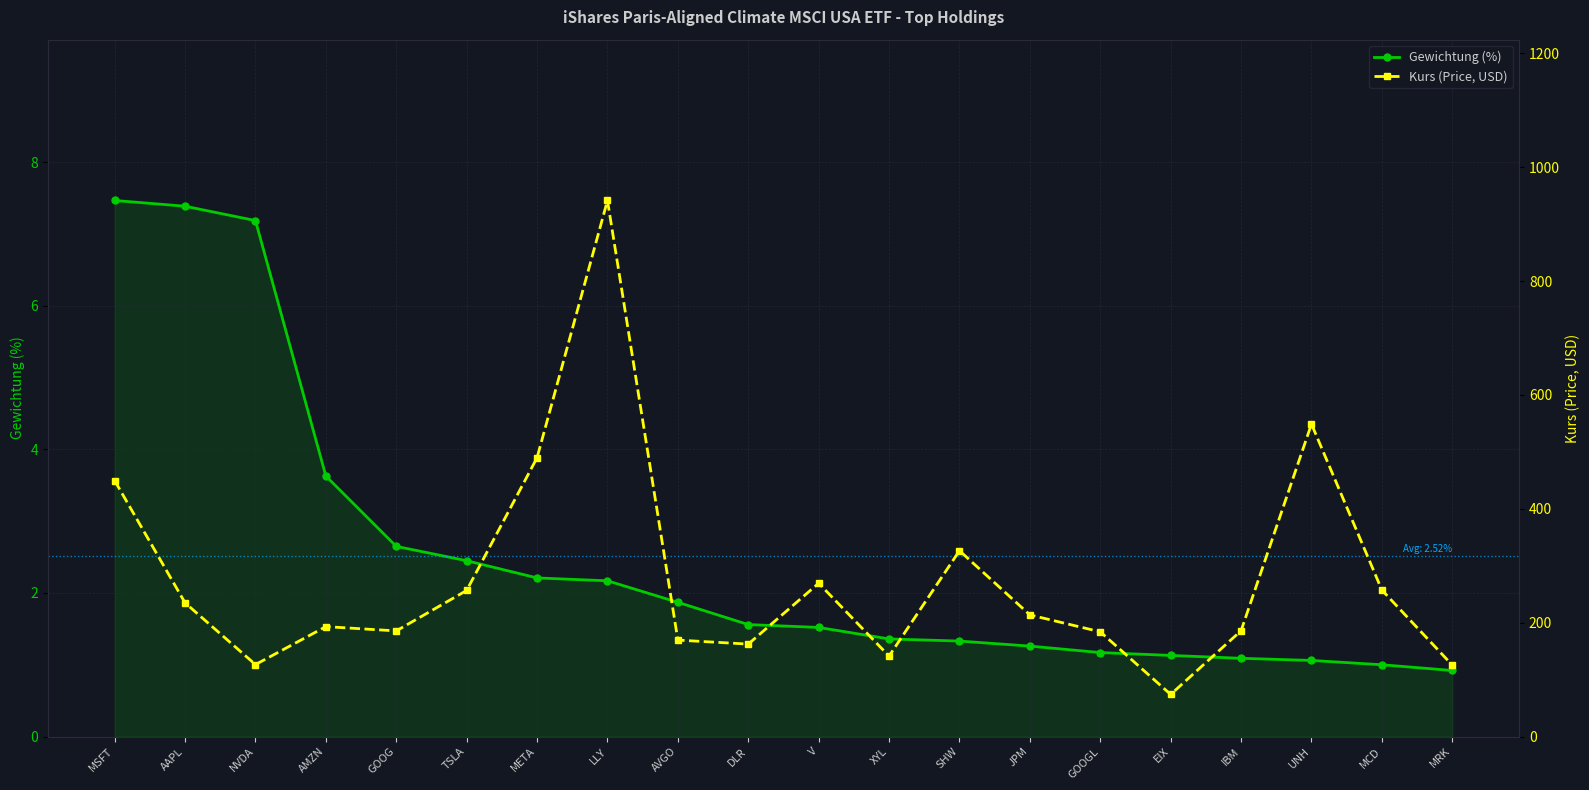

Between NVDA and IBM, which series saw the biggest shift?

Kurs (Price, USD)